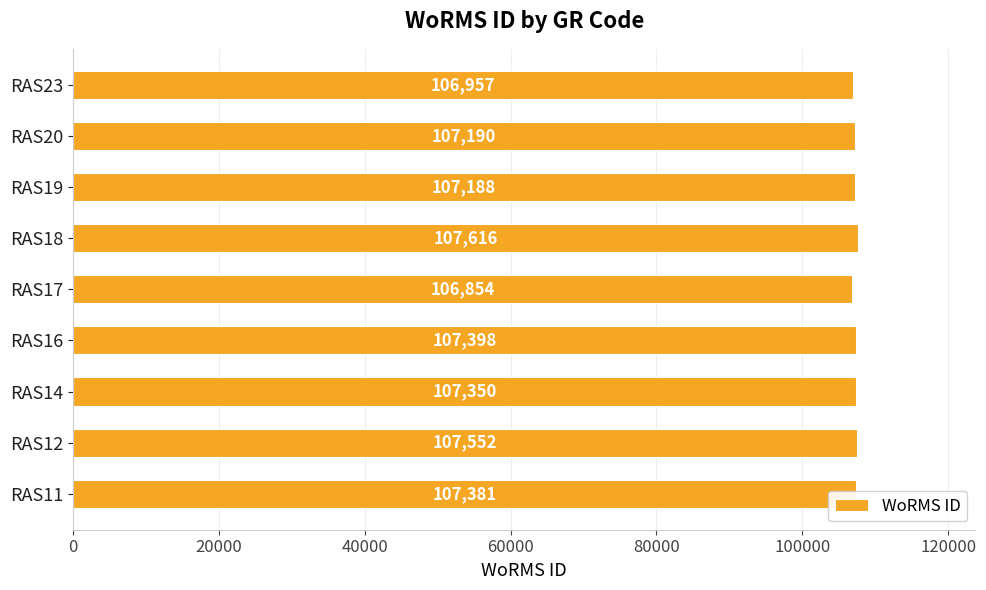

Is it true that the value at RAS17 is 106854?

True